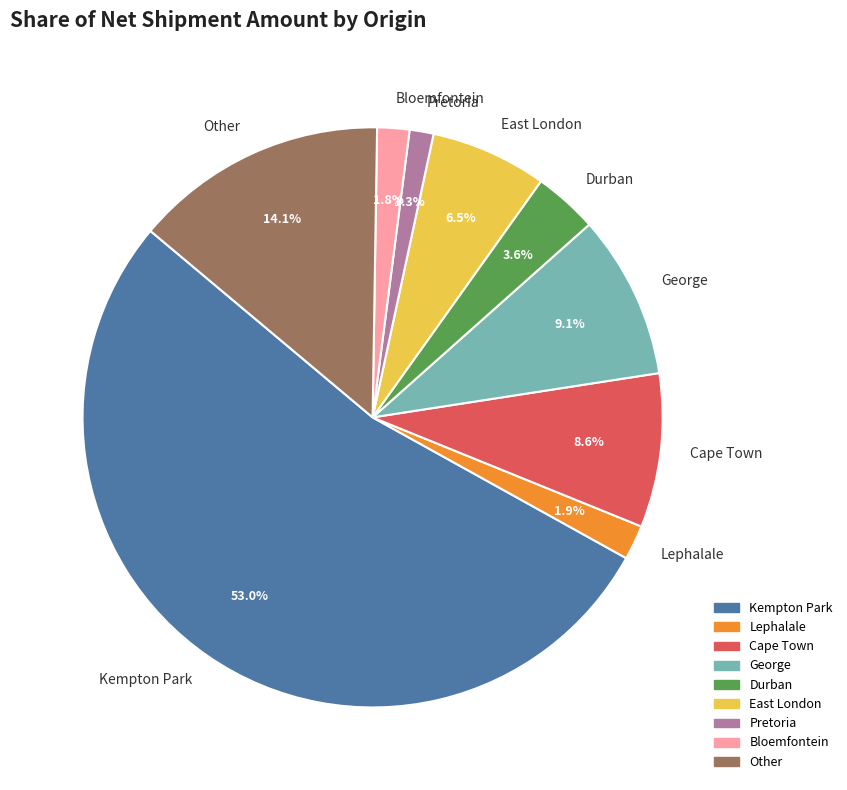

Between Bloemfontein and East London, which is larger?

East London